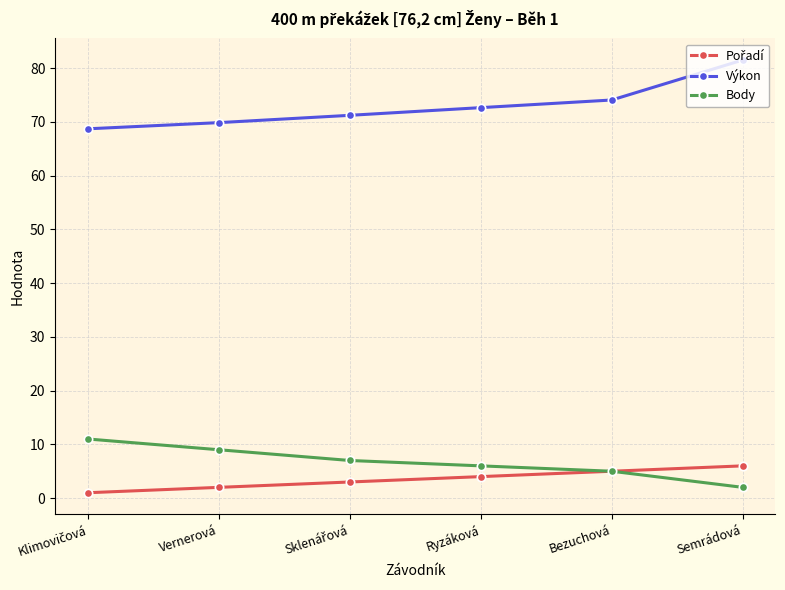

Which series has the largest total across all categories?

Výkon